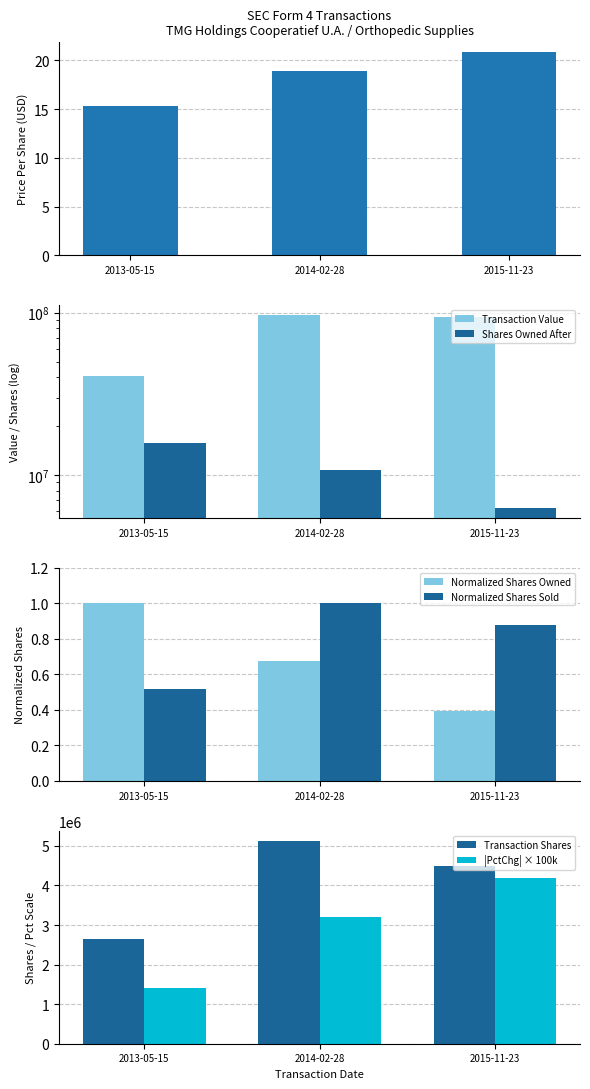

How many data points in sharesOwnedFollowingTransaction are above 10721809?

1